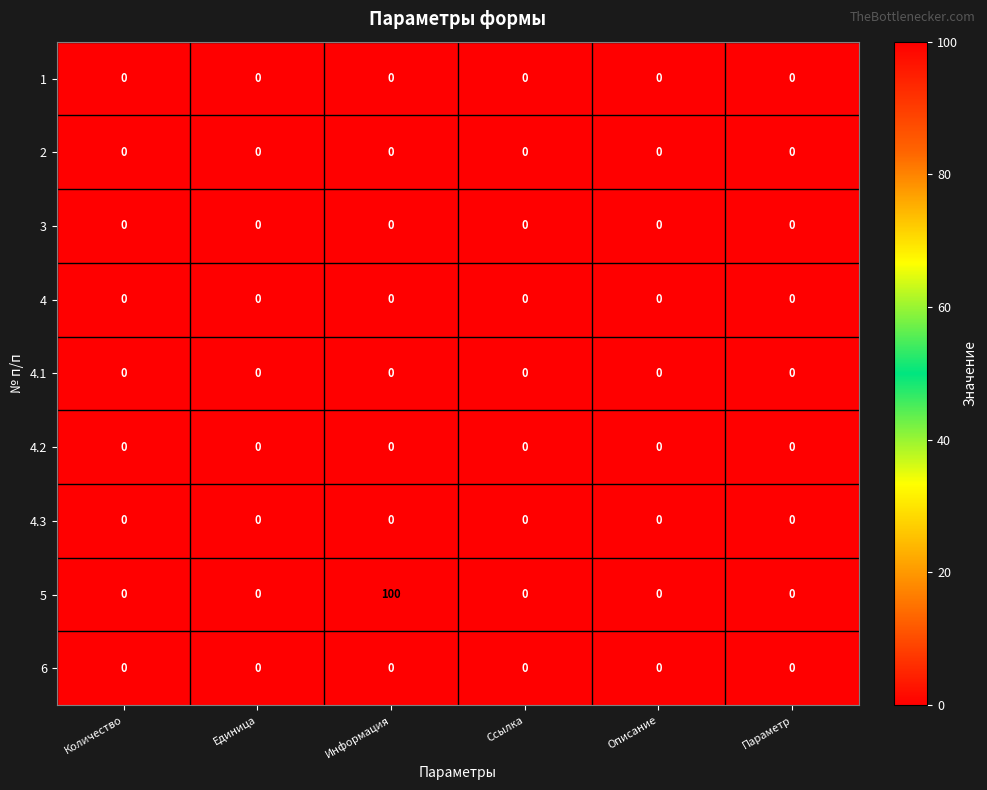

At how many categories does at least one series exceed 16?

1